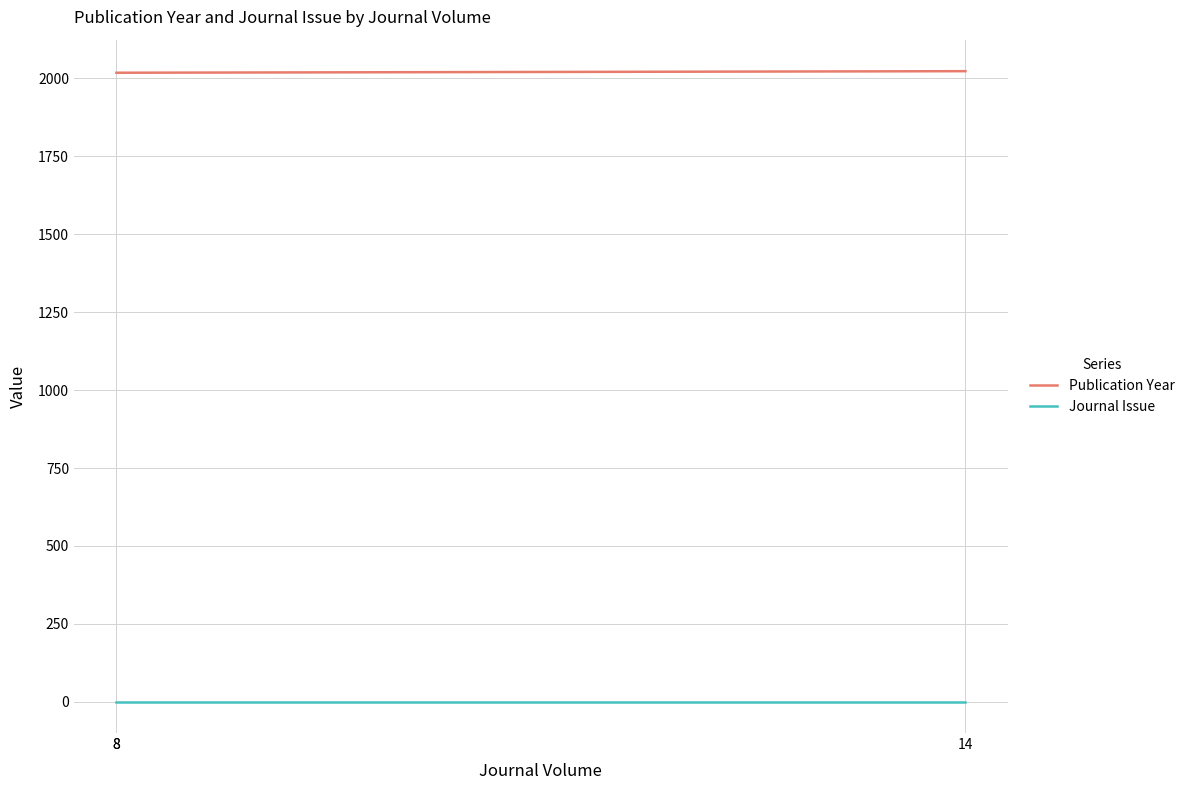

How many distinct data groups are displayed?

2